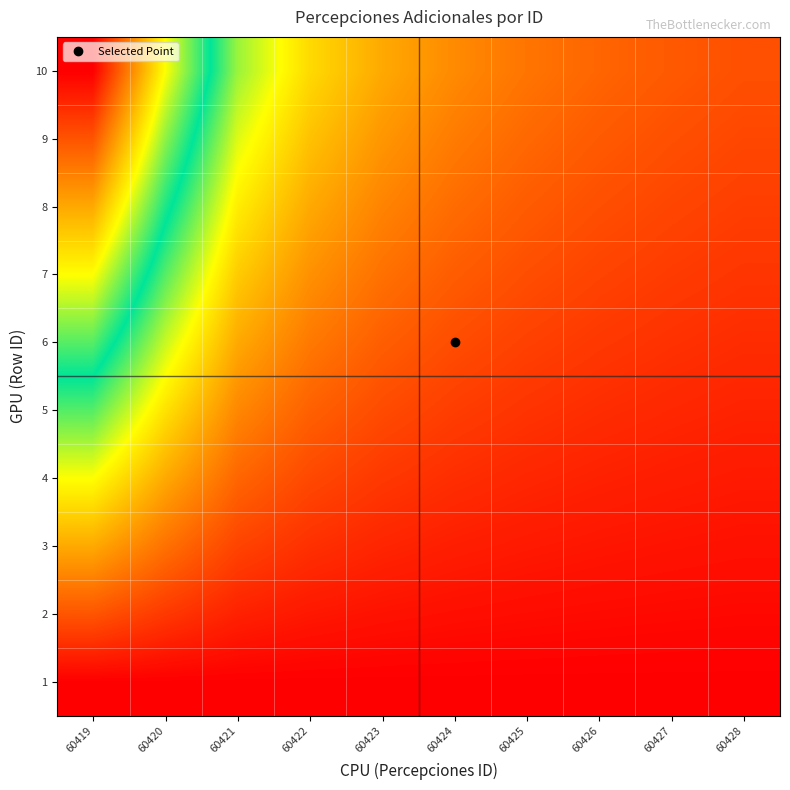

At how many categories does at least one series exceed 0?

10